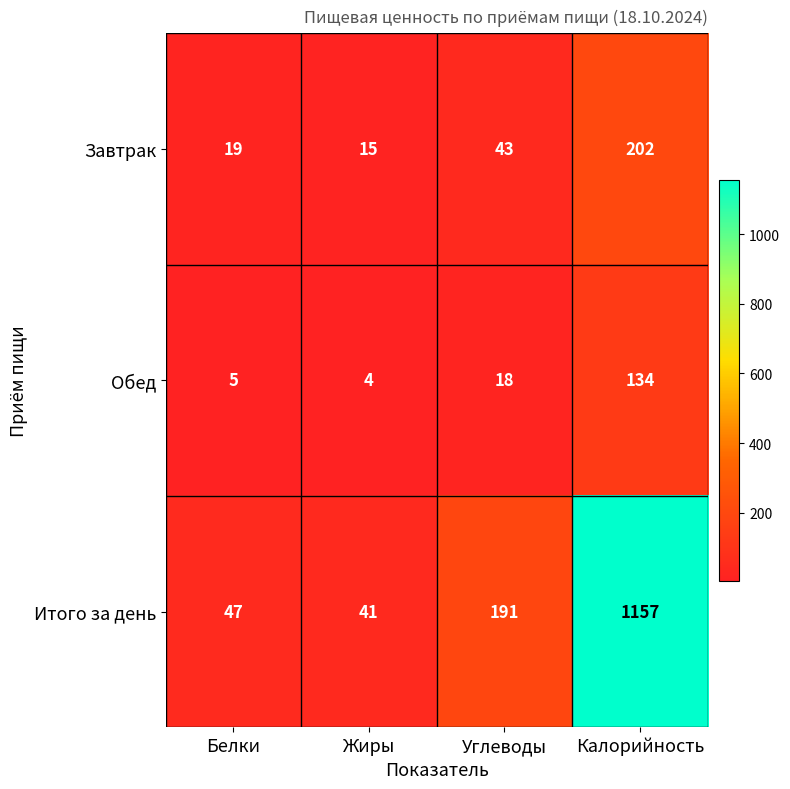

Which series changed the most between Белки and Калорийность?

Итого за день